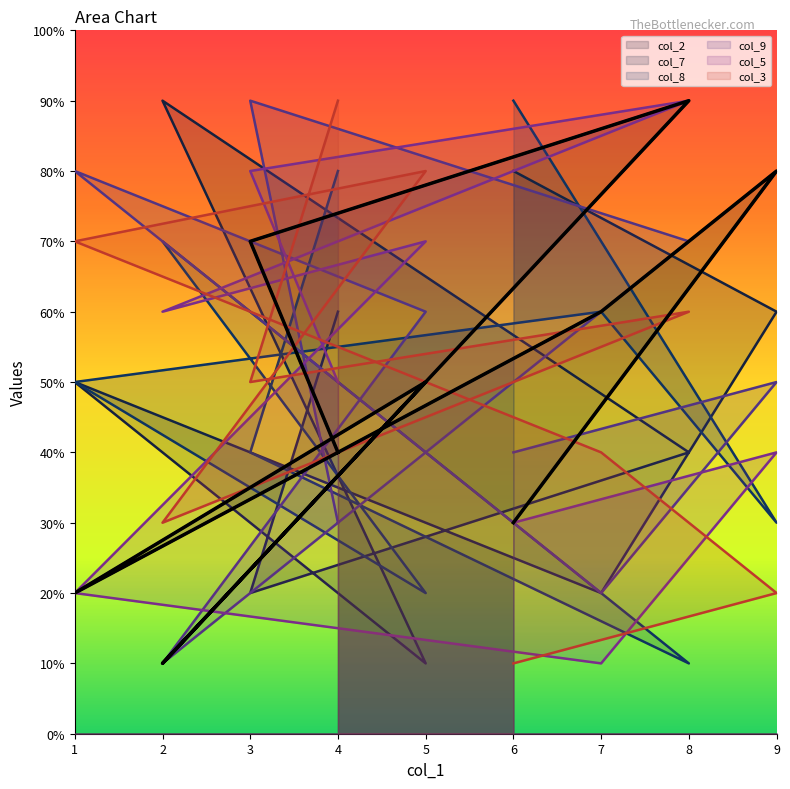

Count the number of categories in the chart.

9